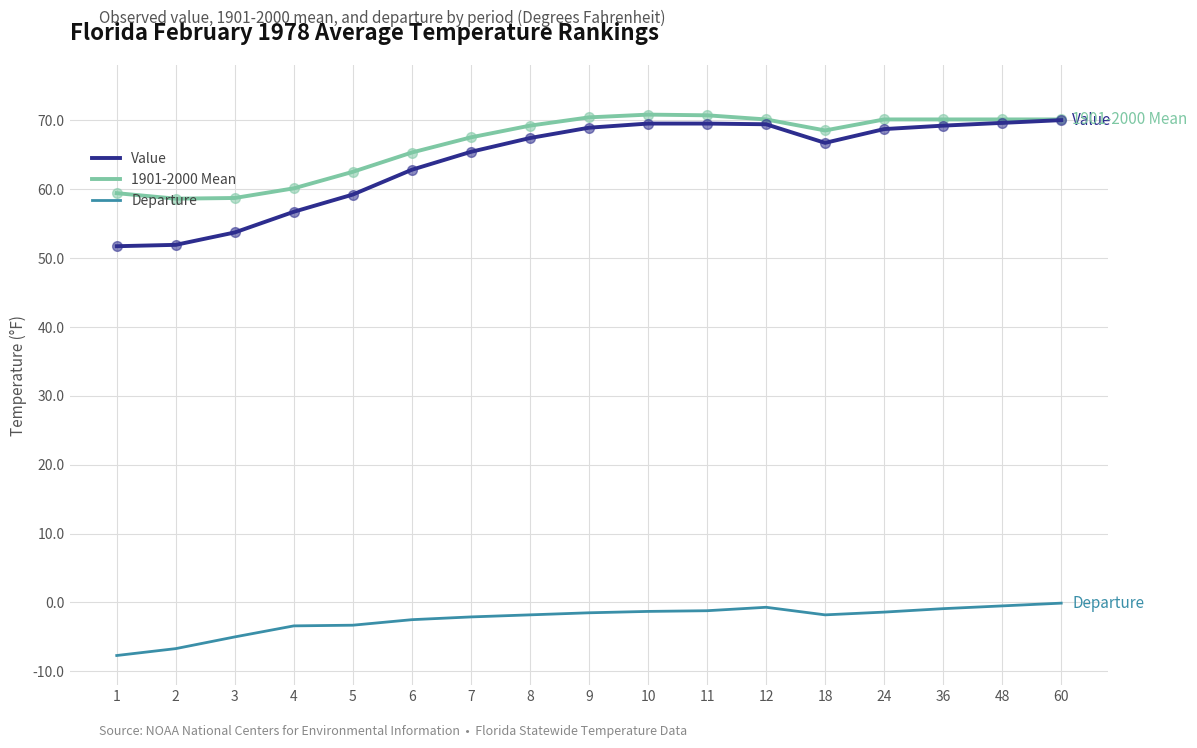

Which series has the largest total across all categories?

1901-2000 Mean